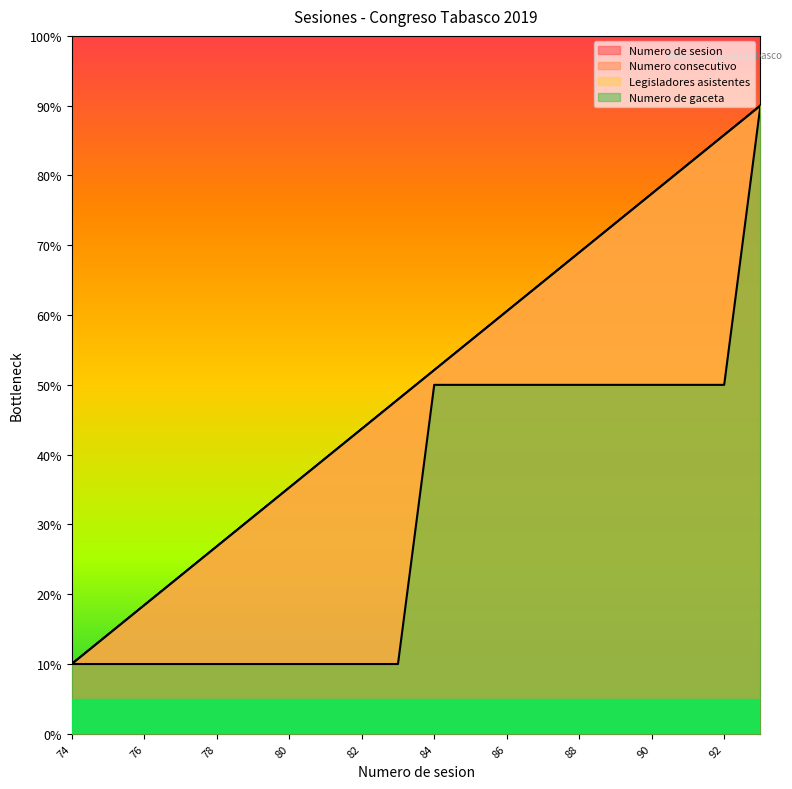

Which category has the lowest value across all series?

74